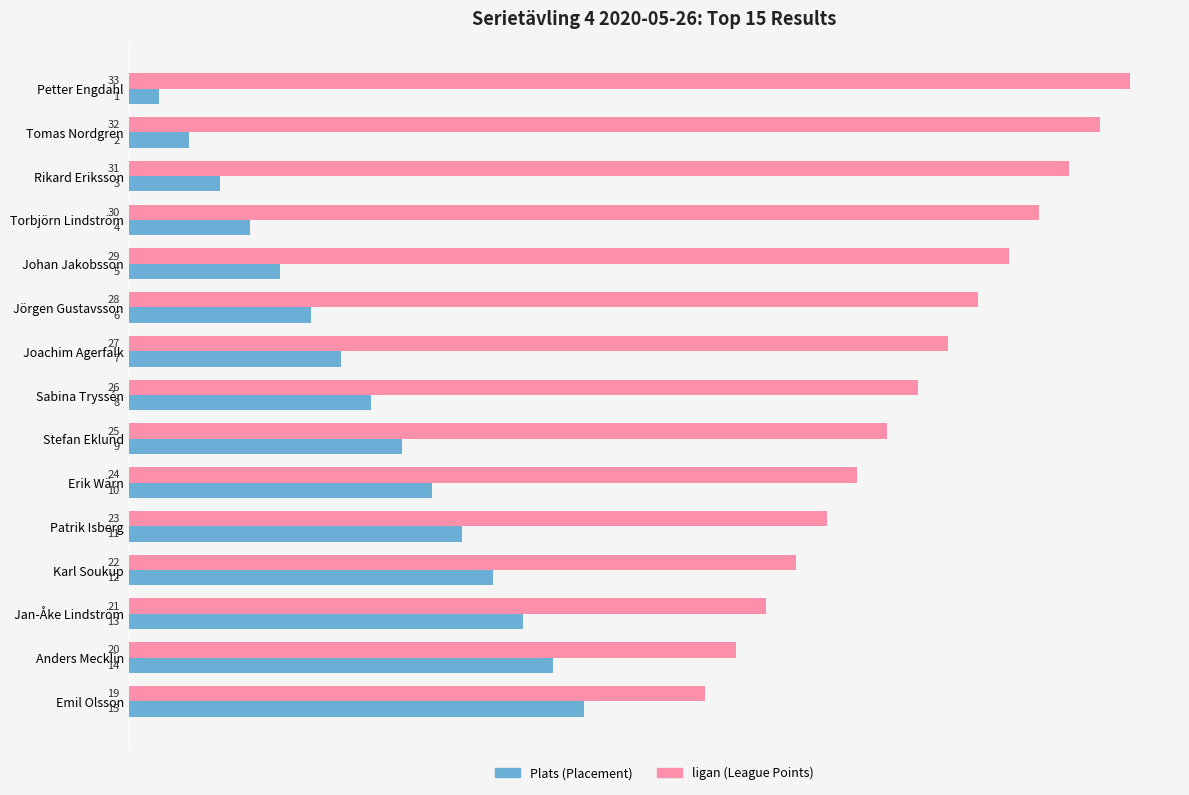

At which category does the chart reach its minimum across all series?

Petter Engdahl